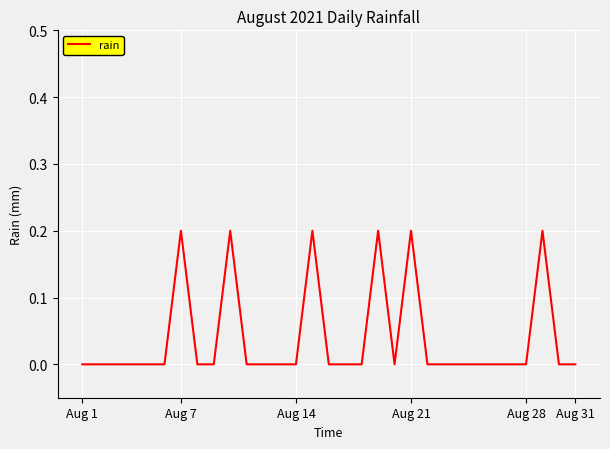

How many lines are shown in the chart?

1